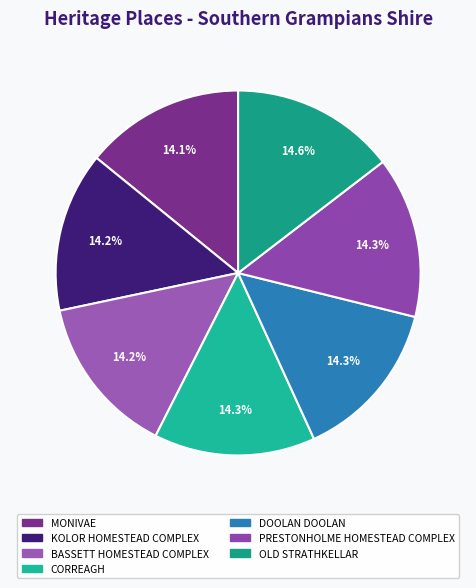

Does DOOLAN DOOLAN account for over 50% of the chart?

No